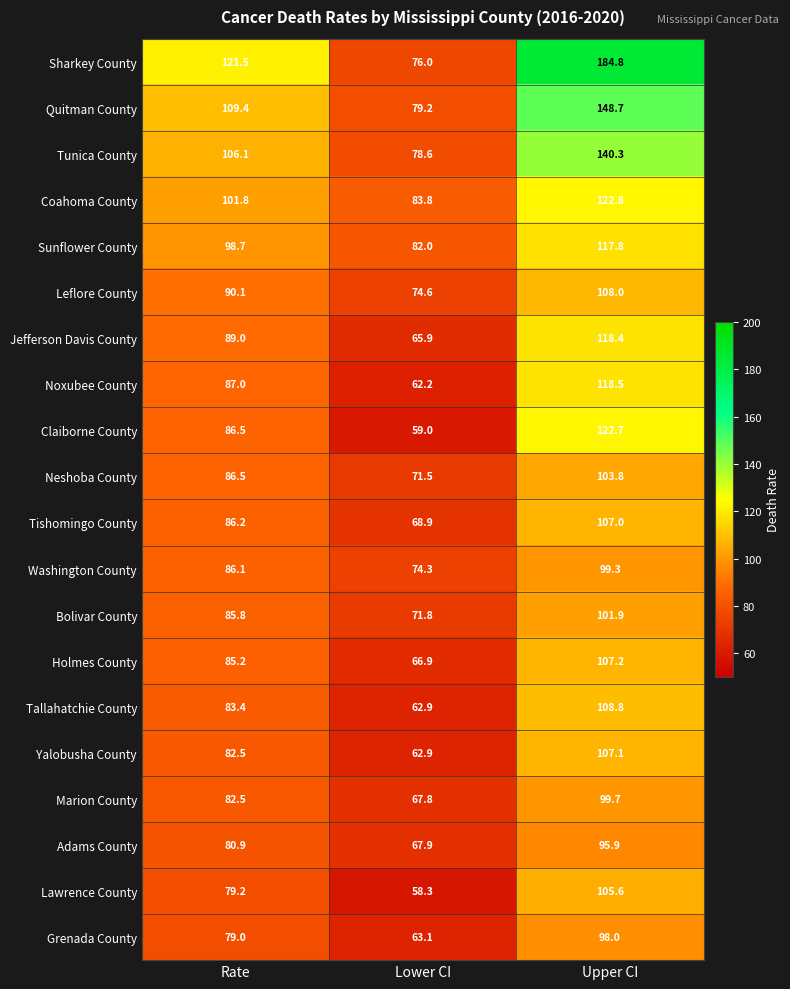

At which category is the sum across all series the highest?

Upper CI